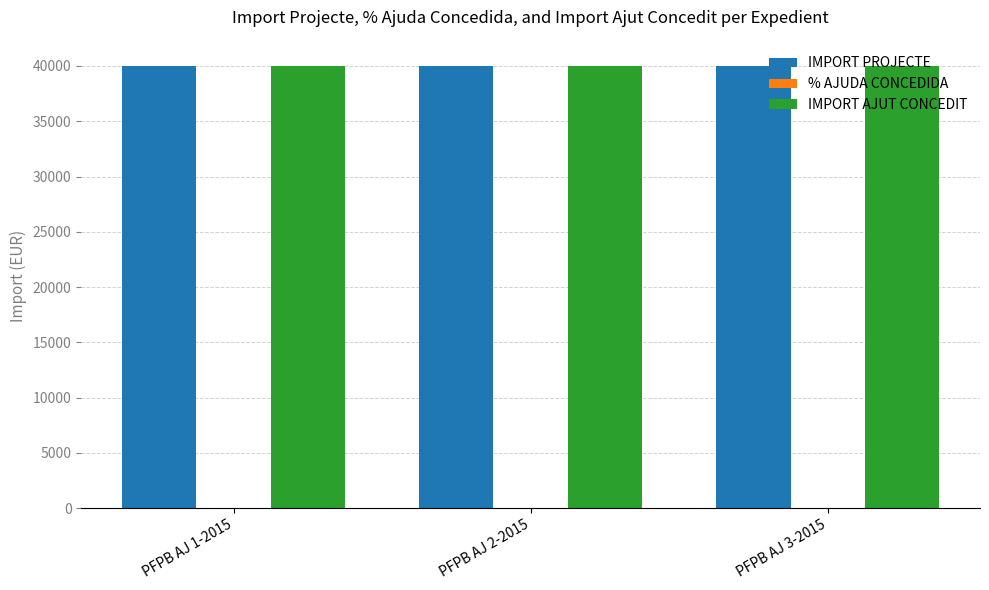

What is the sum of all IMPORT PROJECTE values?

120000